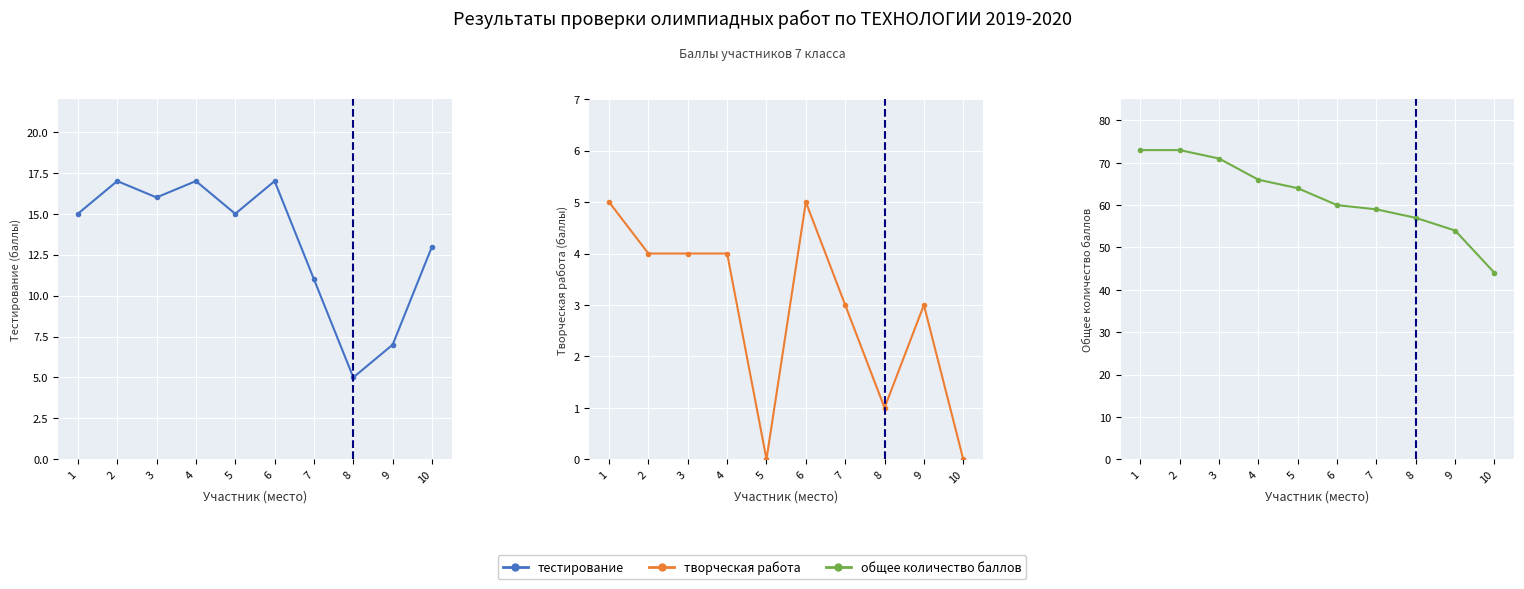

At which category is the sum across all series the highest?

2